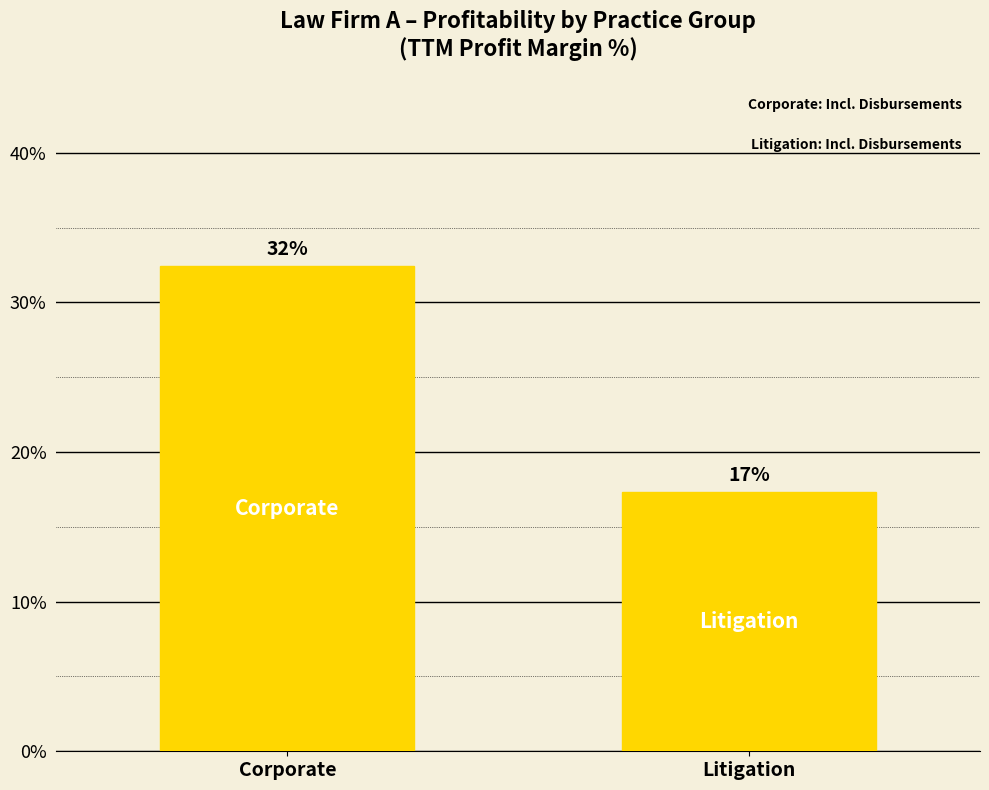

Are the bars horizontal?

No